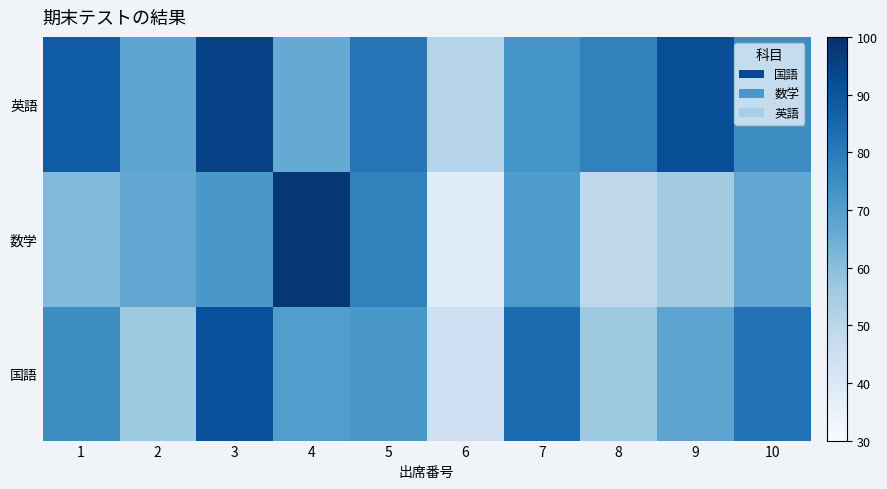

Which series changed the most between 5 and 10?

数学